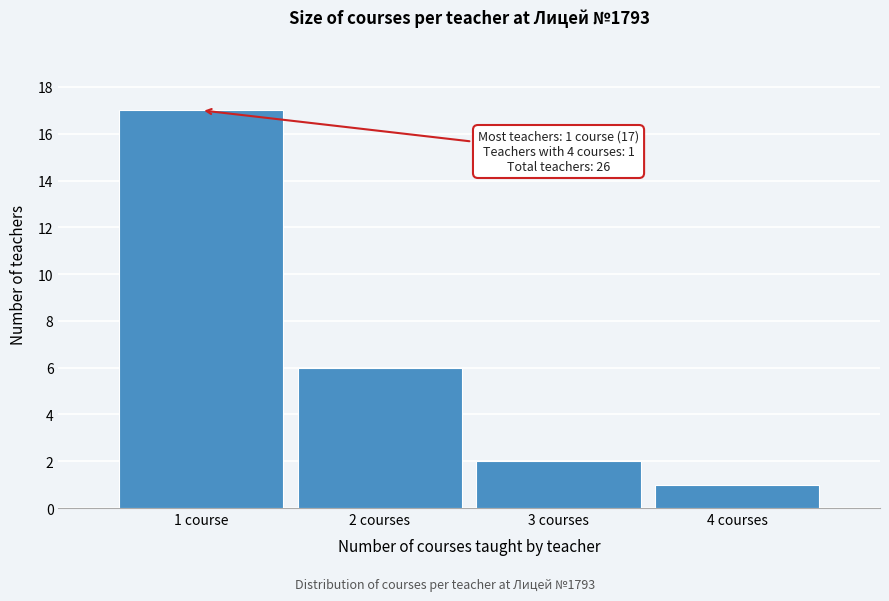

Reading left to right, extract all data points from this chart.

17	6	2	1